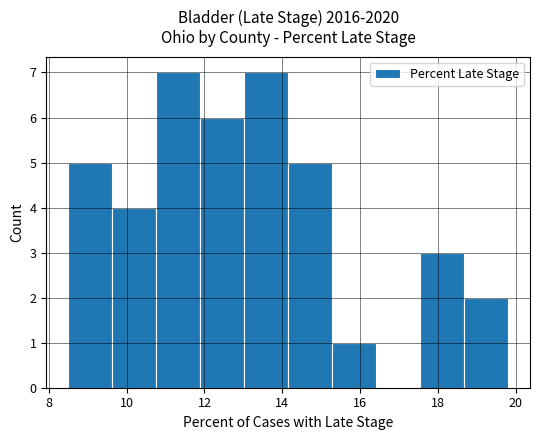

What is the height of the bar covering 10.8 to 11.8 on the x-axis? Neither the bar edges nor the heights are printed on the chart, so give them approximately, as read against the axes.

7